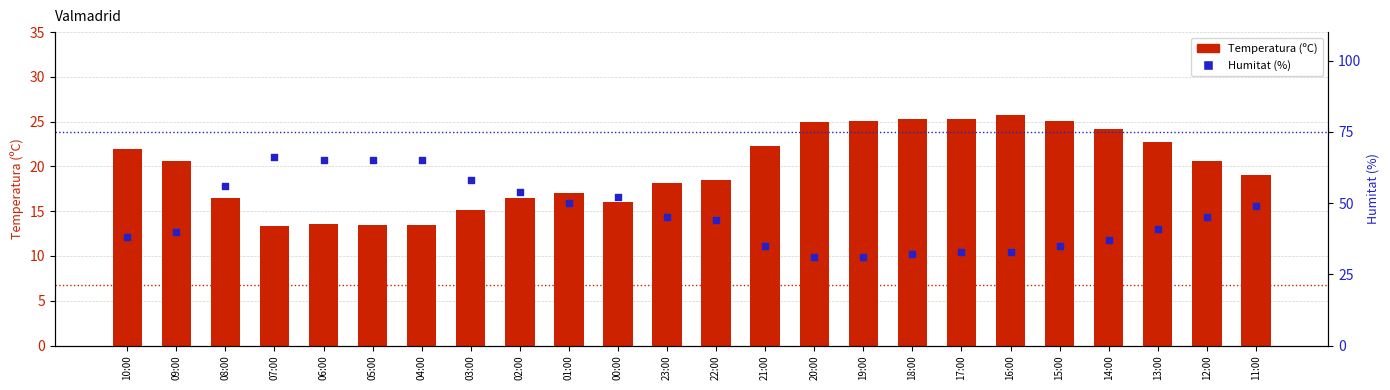

Is the value of Humitat (%) at 19:00 greater than the value of Temperatura (ºC) at 02:00?

Yes